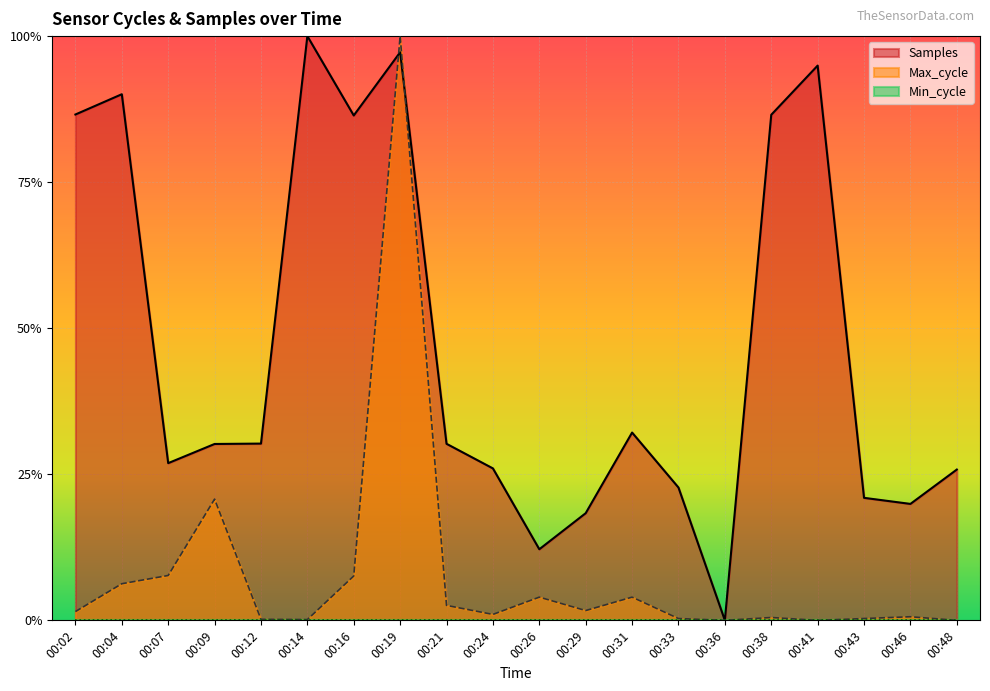

Does the chart display data point markers on the line(s)?

No